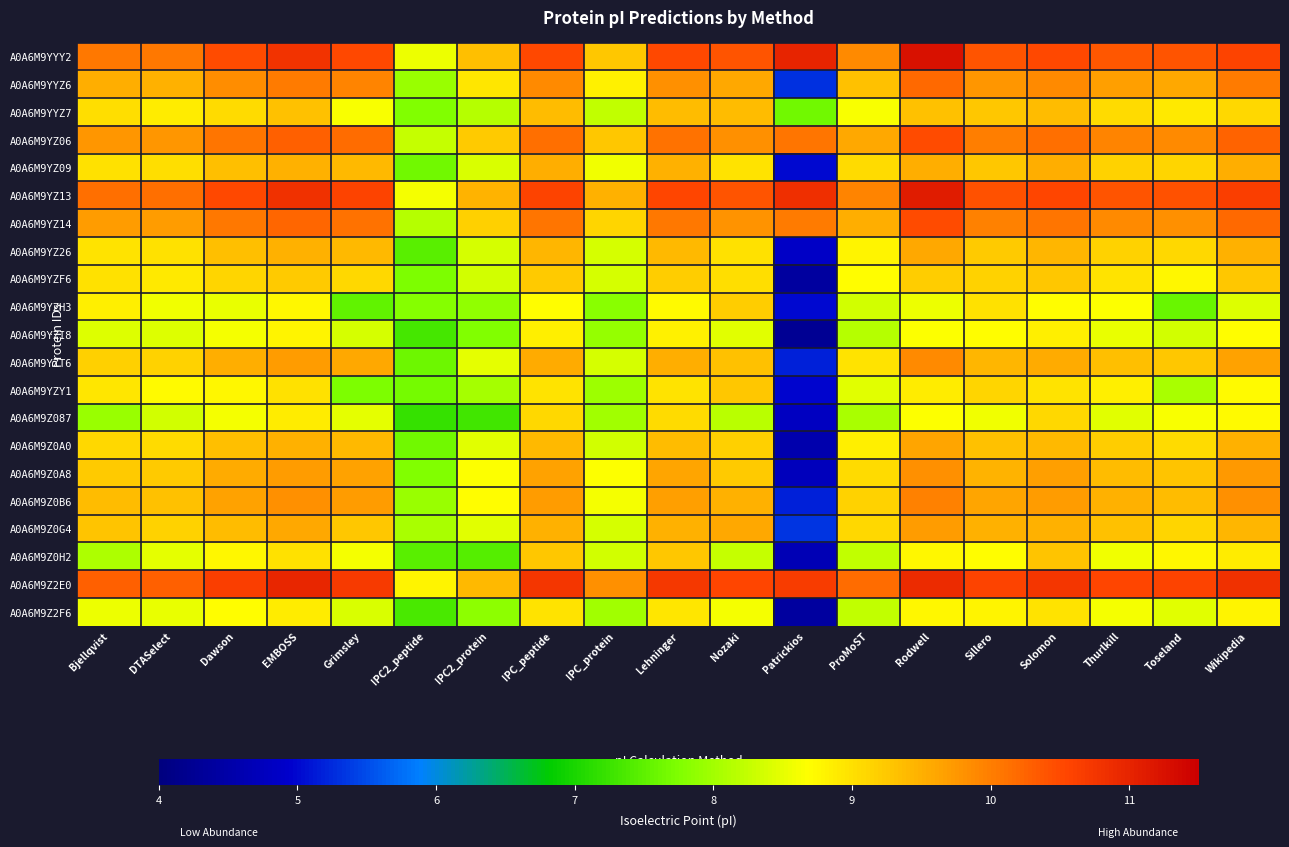

Reading right to left, transcribe all the data shown in this chart.

A0A6M9YYY2: Wikipedia=10.6	Toseland=10.4	Thurlkill=10.4	Solomon=10.5	Sillero=10.4	Rodwell=11.2	ProMoST=9.9	Patrickios=11.0	Nozaki=10.4	Lehninger=10.5	IPC_protein=9.3	IPC_peptide=10.5	IPC2_protein=9.4	IPC2_peptide=8.6	Grimsley=10.5	EMBOSS=10.8	Dawson=10.5	DTASelect=10.1	Bjellqvist=10.1
A0A6M9YYZ6: Wikipedia=10.0	Toseland=9.6	Thurlkill=9.7	Solomon=9.9	Sillero=9.8	Rodwell=10.2	ProMoST=9.3	Patrickios=5.3	Nozaki=9.6	Lehninger=9.8	IPC_protein=8.8	IPC_peptide=9.9	IPC2_protein=8.9	IPC2_peptide=7.9	Grimsley=9.9	EMBOSS=10.0	Dawson=9.9	DTASelect=9.5	Bjellqvist=9.5
A0A6M9YYZ7: Wikipedia=9.1	Toseland=8.9	Thurlkill=9.1	Solomon=9.4	Sillero=9.3	Rodwell=9.3	ProMoST=8.6	Patrickios=7.6	Nozaki=9.4	Lehninger=9.4	IPC_protein=8.2	IPC_peptide=9.4	IPC2_protein=8.2	IPC2_peptide=7.8	Grimsley=8.6	EMBOSS=9.3	Dawson=9.1	DTASelect=8.9	Bjellqvist=9.0
A0A6M9YZ06: Wikipedia=10.3	Toseland=9.9	Thurlkill=9.9	Solomon=10.1	Sillero=10.0	Rodwell=10.5	ProMoST=9.6	Patrickios=10.1	Nozaki=9.8	Lehninger=10.1	IPC_protein=9.3	IPC_peptide=10.1	IPC2_protein=9.2	IPC2_peptide=8.3	Grimsley=10.2	EMBOSS=10.3	Dawson=10.1	DTASelect=9.8	Bjellqvist=9.8
A0A6M9YZ09: Wikipedia=9.5	Toseland=9.1	Thurlkill=9.2	Solomon=9.5	Sillero=9.3	Rodwell=9.5	ProMoST=9.1	Patrickios=5.0	Nozaki=9.0	Lehninger=9.5	IPC_protein=8.6	IPC_peptide=9.5	IPC2_protein=8.4	IPC2_peptide=7.6	Grimsley=9.4	EMBOSS=9.5	Dawson=9.3	DTASelect=9.0	Bjellqvist=9.0
A0A6M9YZ13: Wikipedia=10.6	Toseland=10.4	Thurlkill=10.4	Solomon=10.6	Sillero=10.4	Rodwell=11.1	ProMoST=9.9	Patrickios=10.8	Nozaki=10.4	Lehninger=10.5	IPC_protein=9.5	IPC_peptide=10.6	IPC2_protein=9.5	IPC2_peptide=8.6	Grimsley=10.6	EMBOSS=10.8	Dawson=10.5	DTASelect=10.1	Bjellqvist=10.1
A0A6M9YZ14: Wikipedia=10.2	Toseland=9.8	Thurlkill=9.9	Solomon=10.1	Sillero=10.0	Rodwell=10.5	ProMoST=9.5	Patrickios=10.0	Nozaki=9.8	Lehninger=10.1	IPC_protein=9.1	IPC_peptide=10.1	IPC2_protein=9.2	IPC2_peptide=8.2	Grimsley=10.1	EMBOSS=10.2	Dawson=10.0	DTASelect=9.7	Bjellqvist=9.7
A0A6M9YZ26: Wikipedia=9.5	Toseland=9.1	Thurlkill=9.2	Solomon=9.4	Sillero=9.2	Rodwell=9.6	ProMoST=8.8	Patrickios=4.9	Nozaki=9.0	Lehninger=9.4	IPC_protein=8.4	IPC_peptide=9.4	IPC2_protein=8.4	IPC2_peptide=7.5	Grimsley=9.4	EMBOSS=9.5	Dawson=9.3	DTASelect=9.0	Bjellqvist=9.0
A0A6M9YZF6: Wikipedia=9.3	Toseland=8.8	Thurlkill=9.0	Solomon=9.3	Sillero=9.2	Rodwell=9.2	ProMoST=8.7	Patrickios=4.4	Nozaki=9.0	Lehninger=9.2	IPC_protein=8.4	IPC_peptide=9.2	IPC2_protein=8.3	IPC2_peptide=7.7	Grimsley=9.1	EMBOSS=9.2	Dawson=9.1	DTASelect=8.9	Bjellqvist=9.0
A0A6M9YZH3: Wikipedia=8.4	Toseland=7.6	Thurlkill=8.7	Solomon=8.7	Sillero=9.0	Rodwell=8.6	ProMoST=8.3	Patrickios=5.0	Nozaki=9.2	Lehninger=8.7	IPC_protein=7.8	IPC_peptide=8.7	IPC2_protein=7.9	IPC2_peptide=7.8	Grimsley=7.5	EMBOSS=8.8	Dawson=8.5	DTASelect=8.6	Bjellqvist=8.9
A0A6M9YZI8: Wikipedia=8.7	Toseland=8.4	Thurlkill=8.5	Solomon=8.9	Sillero=8.7	Rodwell=8.7	ProMoST=8.2	Patrickios=4.2	Nozaki=8.5	Lehninger=8.8	IPC_protein=7.9	IPC_peptide=8.8	IPC2_protein=7.8	IPC2_peptide=7.3	Grimsley=8.4	EMBOSS=8.8	Dawson=8.6	DTASelect=8.4	Bjellqvist=8.4
A0A6M9YZT6: Wikipedia=9.6	Toseland=9.3	Thurlkill=9.4	Solomon=9.5	Sillero=9.4	Rodwell=9.9	ProMoST=9.0	Patrickios=5.2	Nozaki=9.3	Lehninger=9.5	IPC_protein=8.4	IPC_peptide=9.5	IPC2_protein=8.5	IPC2_peptide=7.6	Grimsley=9.6	EMBOSS=9.7	Dawson=9.5	DTASelect=9.2	Bjellqvist=9.2
A0A6M9YZY1: Wikipedia=8.7	Toseland=8.1	Thurlkill=8.9	Solomon=9.0	Sillero=9.1	Rodwell=8.9	ProMoST=8.5	Patrickios=5.0	Nozaki=9.3	Lehninger=9.0	IPC_protein=8.0	IPC_peptide=9.0	IPC2_protein=8.0	IPC2_peptide=7.7	Grimsley=7.7	EMBOSS=9.0	Dawson=8.8	DTASelect=8.7	Bjellqvist=8.9
A0A6M9Z087: Wikipedia=8.7	Toseland=8.6	Thurlkill=8.5	Solomon=9.1	Sillero=8.6	Rodwell=8.7	ProMoST=8.1	Patrickios=4.8	Nozaki=8.2	Lehninger=9.1	IPC_protein=8.0	IPC_peptide=9.1	IPC2_protein=7.3	IPC2_peptide=7.2	Grimsley=8.5	EMBOSS=8.9	Dawson=8.6	DTASelect=8.4	Bjellqvist=7.9
A0A6M9Z0A0: Wikipedia=9.5	Toseland=9.0	Thurlkill=9.2	Solomon=9.4	Sillero=9.3	Rodwell=9.6	ProMoST=8.9	Patrickios=4.6	Nozaki=9.2	Lehninger=9.4	IPC_protein=8.4	IPC_peptide=9.4	IPC2_protein=8.5	IPC2_peptide=7.6	Grimsley=9.4	EMBOSS=9.5	Dawson=9.3	DTASelect=9.0	Bjellqvist=9.1
A0A6M9Z0A8: Wikipedia=9.7	Toseland=9.3	Thurlkill=9.4	Solomon=9.7	Sillero=9.5	Rodwell=9.8	ProMoST=9.0	Patrickios=4.7	Nozaki=9.2	Lehninger=9.6	IPC_protein=8.7	IPC_peptide=9.6	IPC2_protein=8.7	IPC2_peptide=7.8	Grimsley=9.6	EMBOSS=9.7	Dawson=9.6	DTASelect=9.2	Bjellqvist=9.2
A0A6M9Z0B6: Wikipedia=9.8	Toseland=9.4	Thurlkill=9.5	Solomon=9.7	Sillero=9.6	Rodwell=10.0	ProMoST=9.1	Patrickios=5.2	Nozaki=9.5	Lehninger=9.7	IPC_protein=8.6	IPC_peptide=9.7	IPC2_protein=8.7	IPC2_peptide=7.9	Grimsley=9.7	EMBOSS=9.8	Dawson=9.6	DTASelect=9.3	Bjellqvist=9.4
A0A6M9Z0G4: Wikipedia=9.4	Toseland=9.1	Thurlkill=9.3	Solomon=9.5	Sillero=9.5	Rodwell=9.7	ProMoST=9.1	Patrickios=5.3	Nozaki=9.6	Lehninger=9.5	IPC_protein=8.4	IPC_peptide=9.5	IPC2_protein=8.5	IPC2_peptide=8.1	Grimsley=9.3	EMBOSS=9.6	Dawson=9.4	DTASelect=9.1	Bjellqvist=9.3
A0A6M9Z0H2: Wikipedia=8.9	Toseland=8.8	Thurlkill=8.6	Solomon=9.3	Sillero=8.7	Rodwell=8.8	ProMoST=8.2	Patrickios=4.7	Nozaki=8.3	Lehninger=9.3	IPC_protein=8.4	IPC_peptide=9.3	IPC2_protein=7.5	IPC2_peptide=7.5	Grimsley=8.6	EMBOSS=9.0	Dawson=8.8	DTASelect=8.5	Bjellqvist=8.1
A0A6M9Z2E0: Wikipedia=10.8	Toseland=10.6	Thurlkill=10.6	Solomon=10.7	Sillero=10.6	Rodwell=10.9	ProMoST=10.2	Patrickios=10.7	Nozaki=10.5	Lehninger=10.7	IPC_protein=9.8	IPC_peptide=10.8	IPC2_protein=9.4	IPC2_peptide=8.8	Grimsley=10.7	EMBOSS=11.0	Dawson=10.6	DTASelect=10.3	Bjellqvist=10.3
A0A6M9Z2F6: Wikipedia=8.8	Toseland=8.5	Thurlkill=8.6	Solomon=9.0	Sillero=8.8	Rodwell=8.8	ProMoST=8.2	Patrickios=4.4	Nozaki=8.6	Lehninger=8.9	IPC_protein=8.0	IPC_peptide=9.0	IPC2_protein=7.8	IPC2_peptide=7.4	Grimsley=8.4	EMBOSS=8.9	Dawson=8.7	DTASelect=8.5	Bjellqvist=8.6